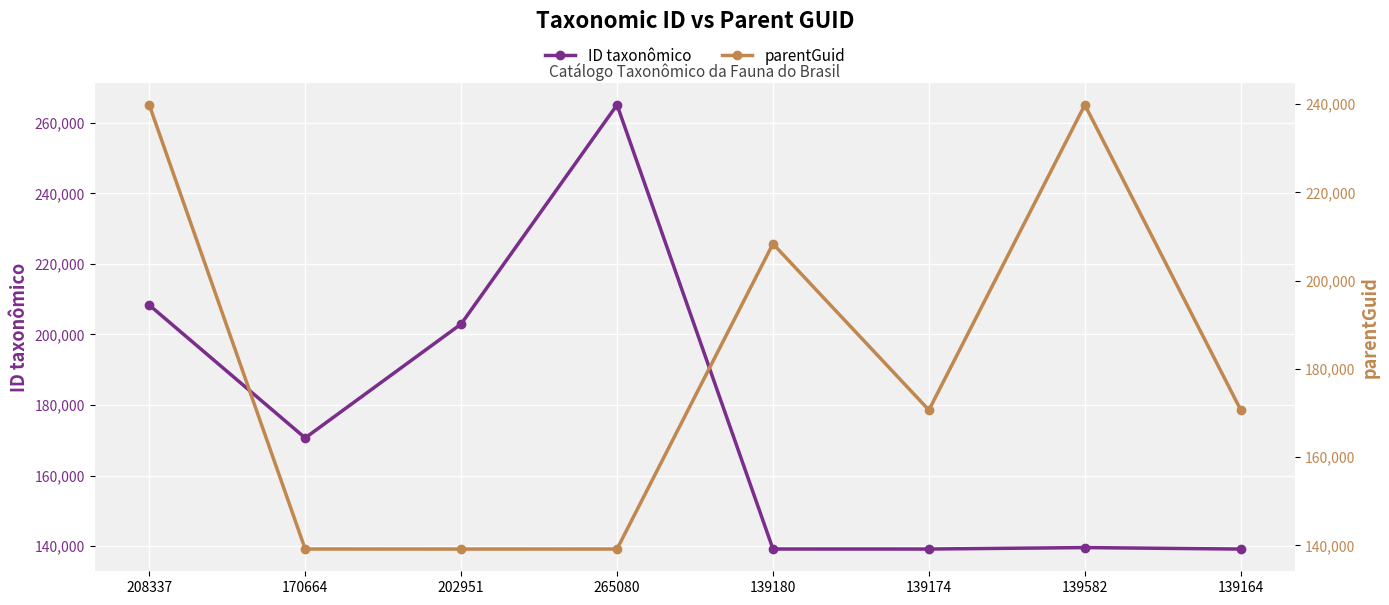

What is the total value across all series at 139164?

309828